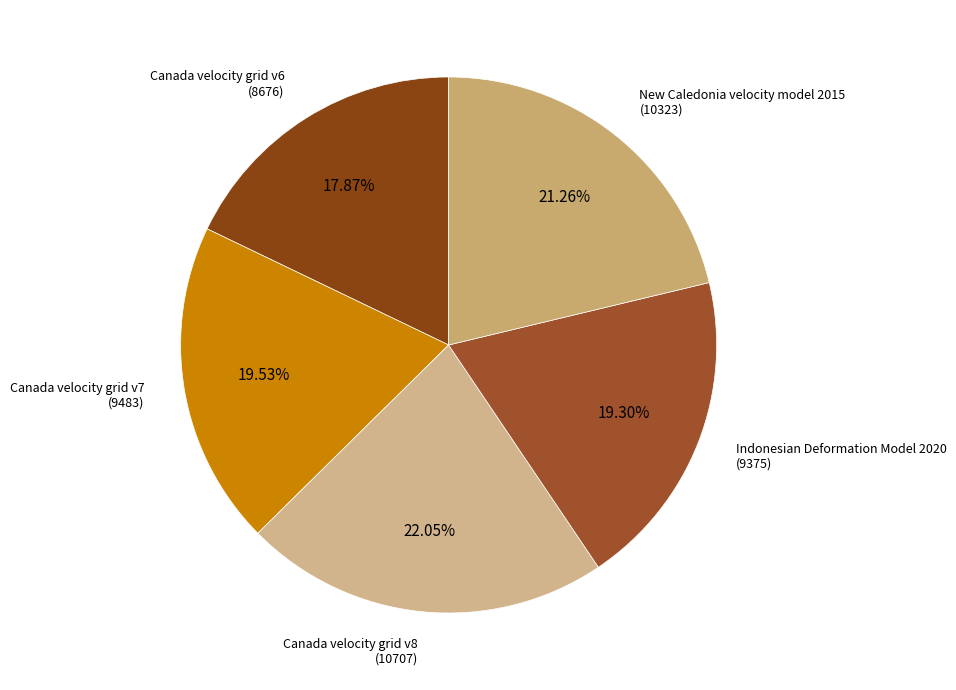

What is the largest slice in the pie chart?

Canada velocity grid v8